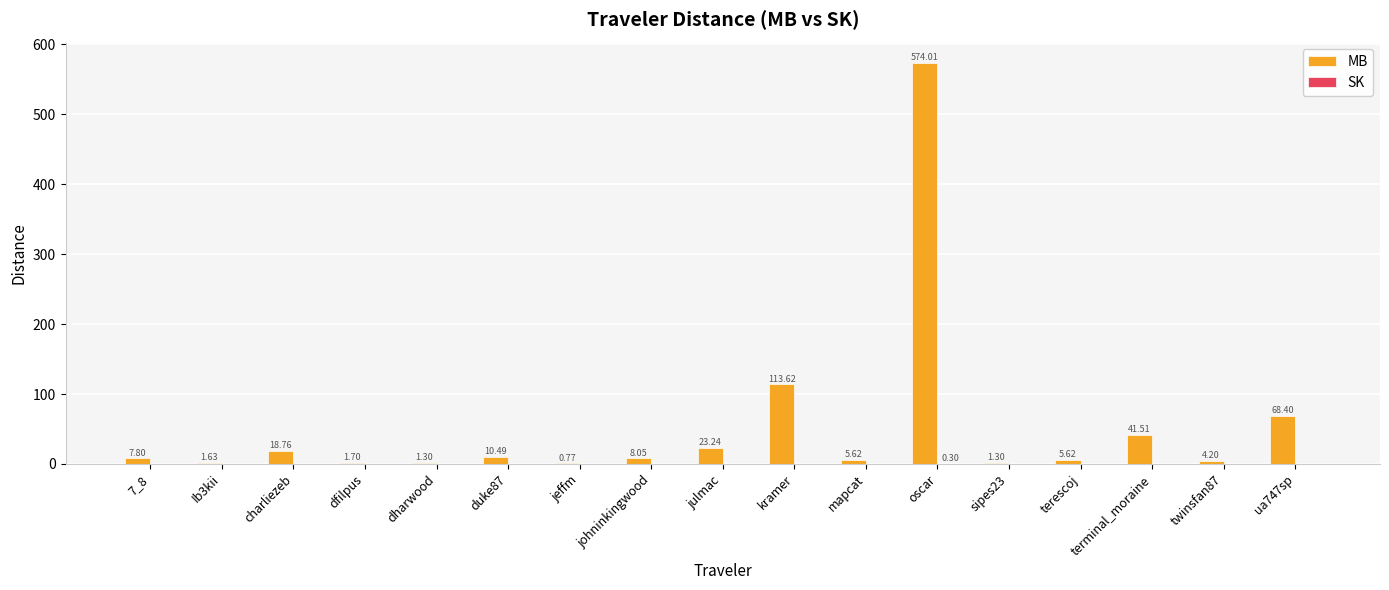

What is the maximum value shown in the chart?

574.0